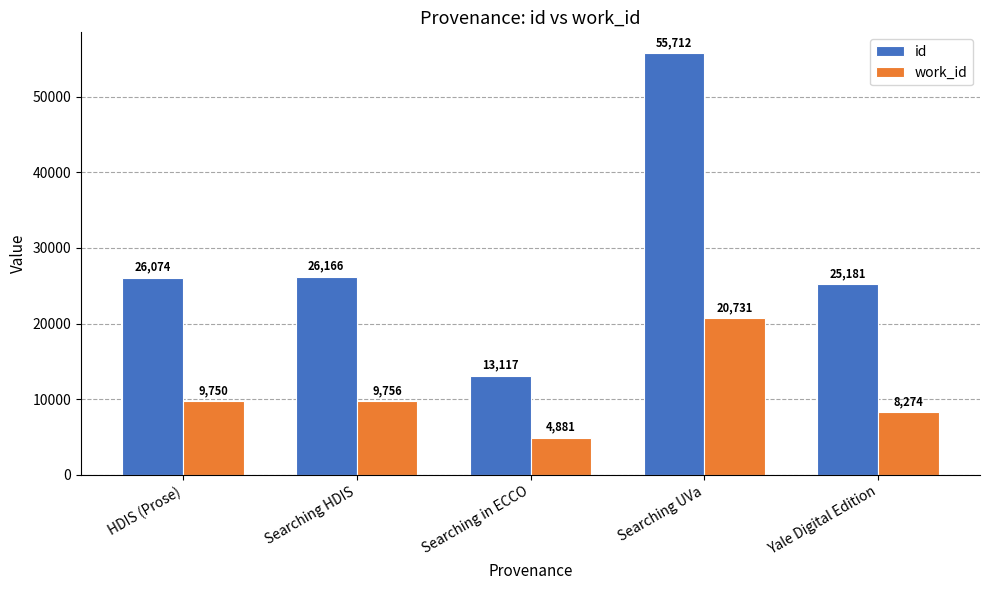

What is the label of the 5th bar from the left?

Yale Digital Edition